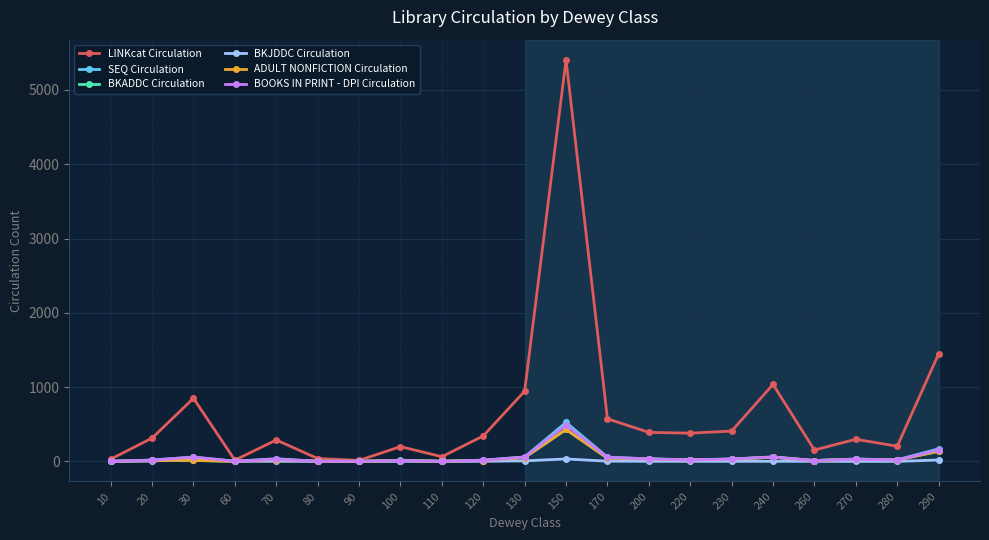

Where is the first local maximum for BOOKS IN PRINT - DPI Circulation?

30